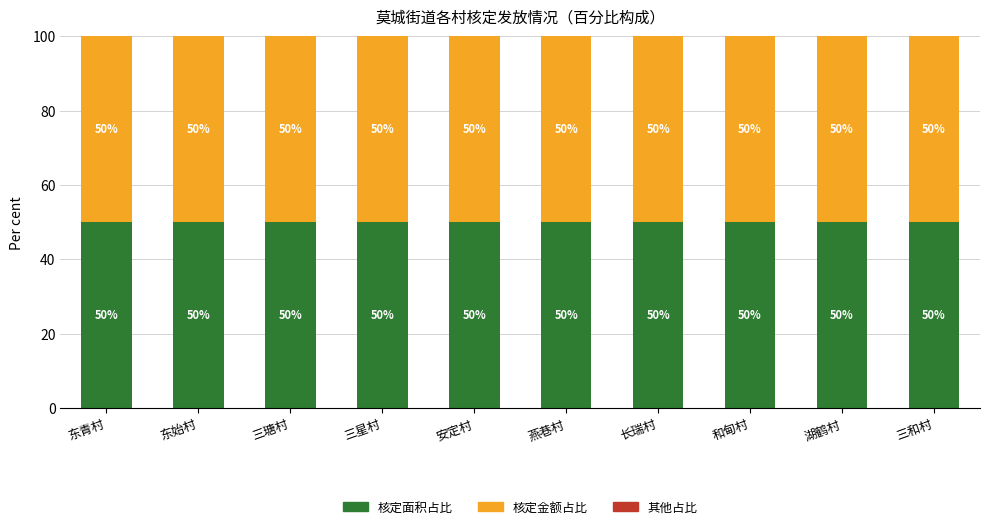

What is the maximum value for 核定面积占比?

50.0